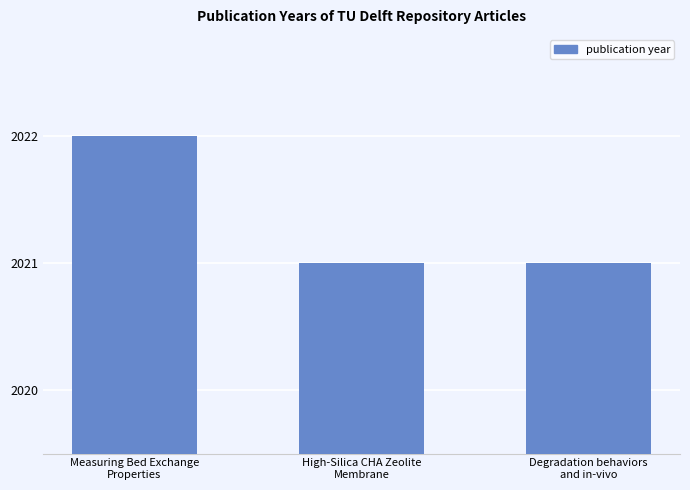

What is the average value?

2021